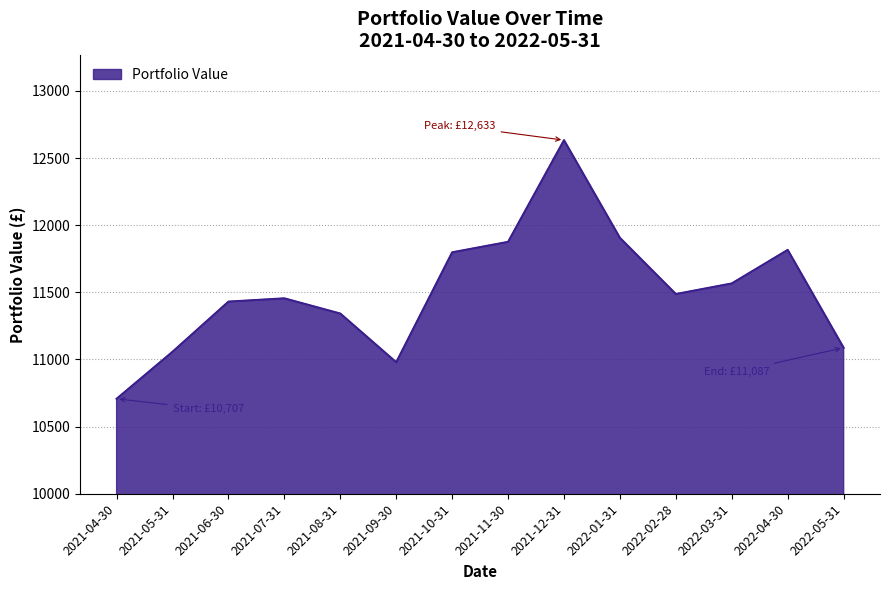

The chart shows a value of 11875.6 at 2021-11-30. True or false?

True